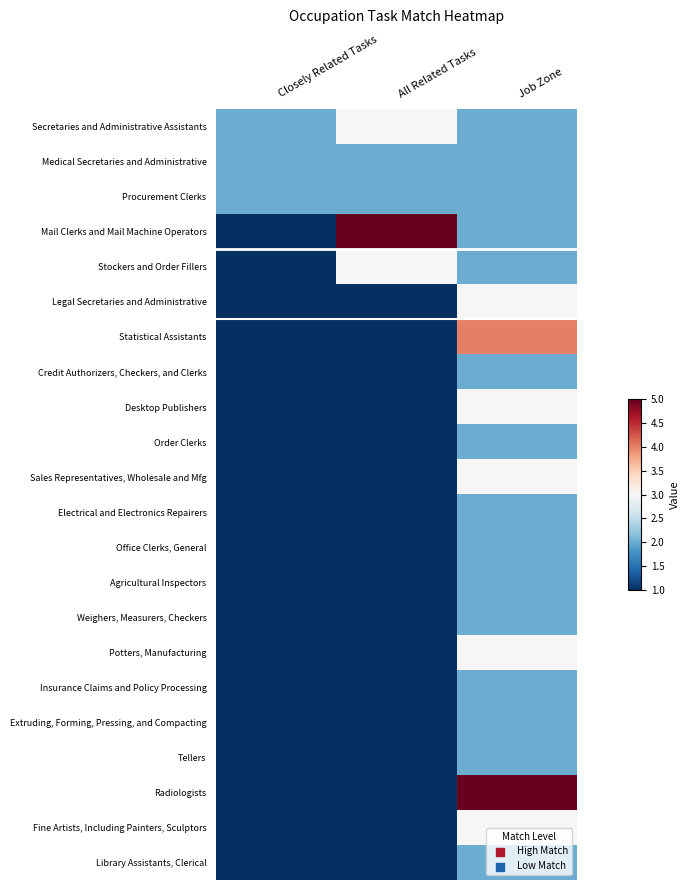

At which category is the sum across all series the highest?

Job Zone